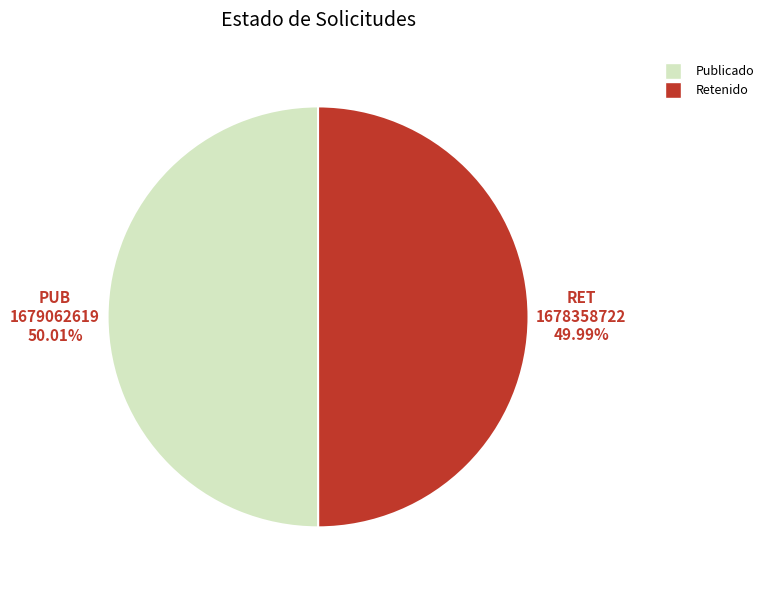

Is there any slice that represents more than half of the pie?

Yes